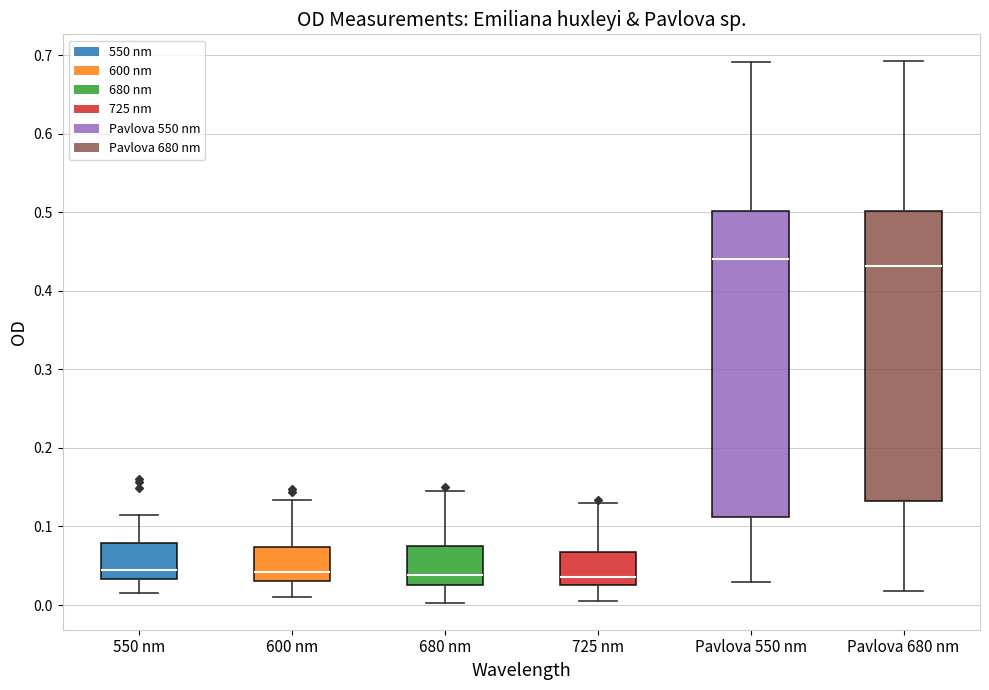

Which box is the tallest, from its lower edge to its upper edge?

Pavlova 550 nm